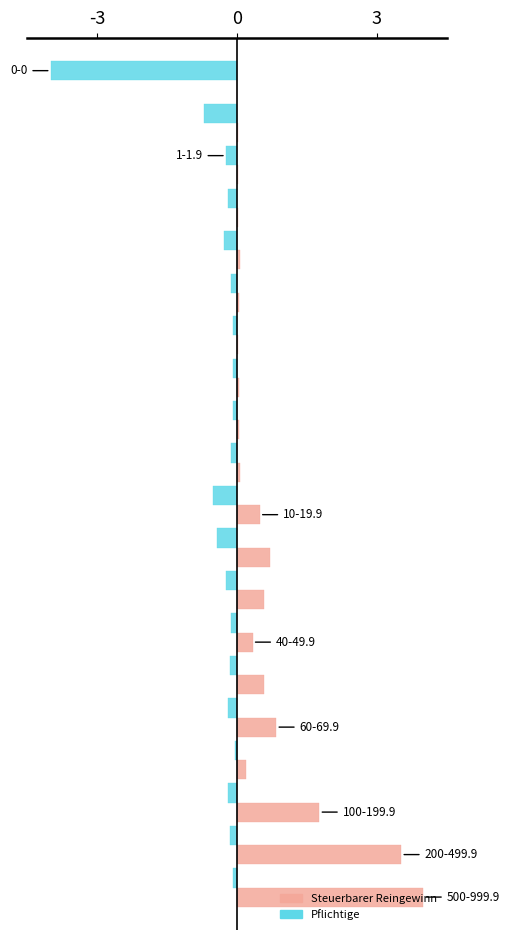

What is the highest value of the Steuerbarer Reingewinn series?

4.0